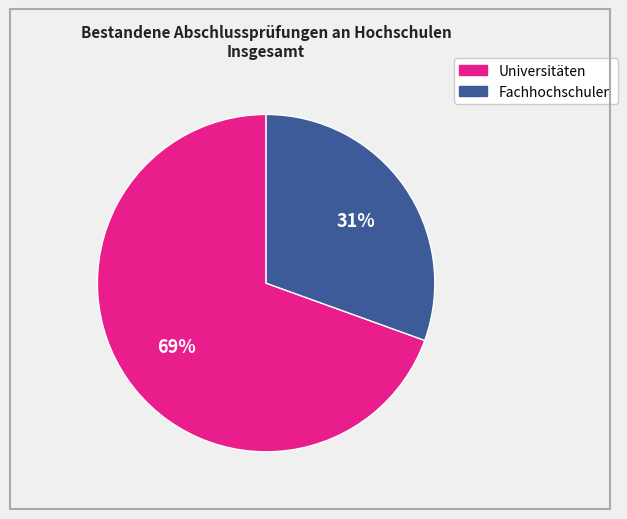

Is it true that Universitäten is 58% of the pie?

False